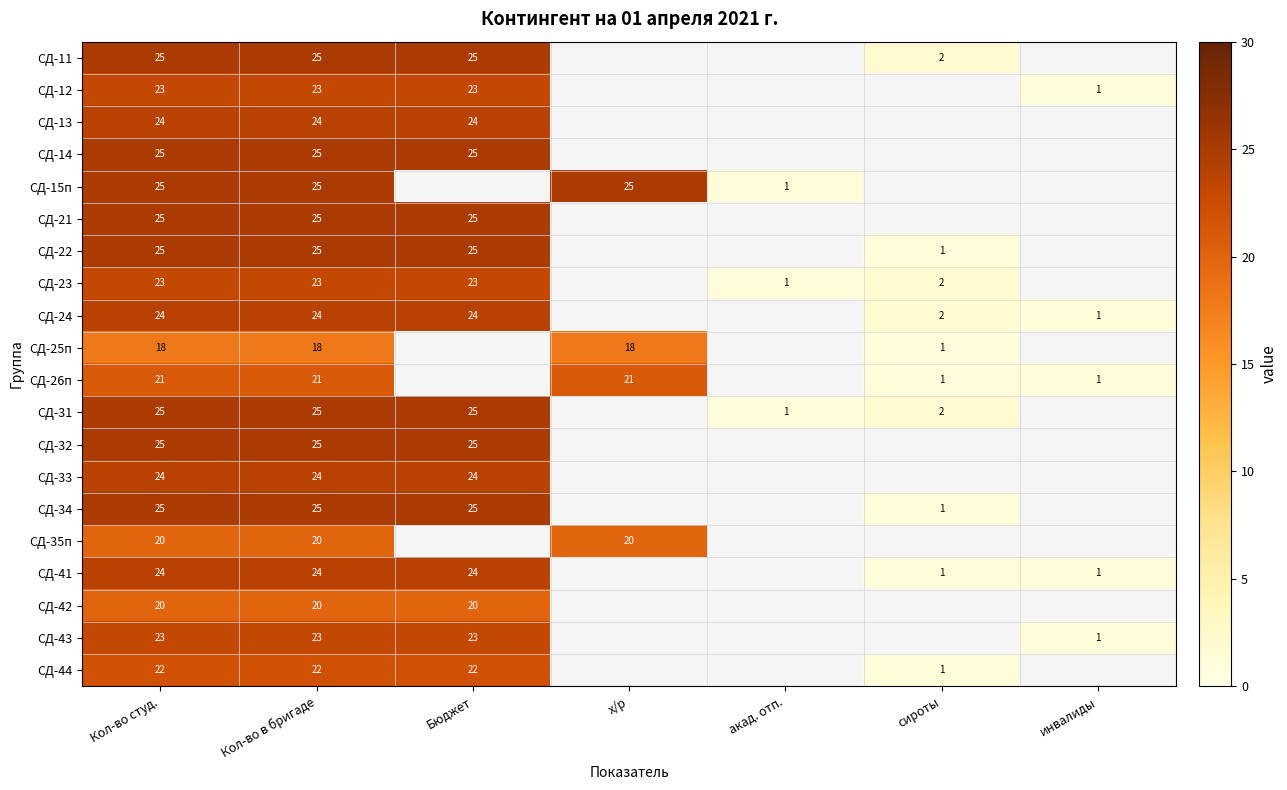

What is the greatest value displayed?

25.0